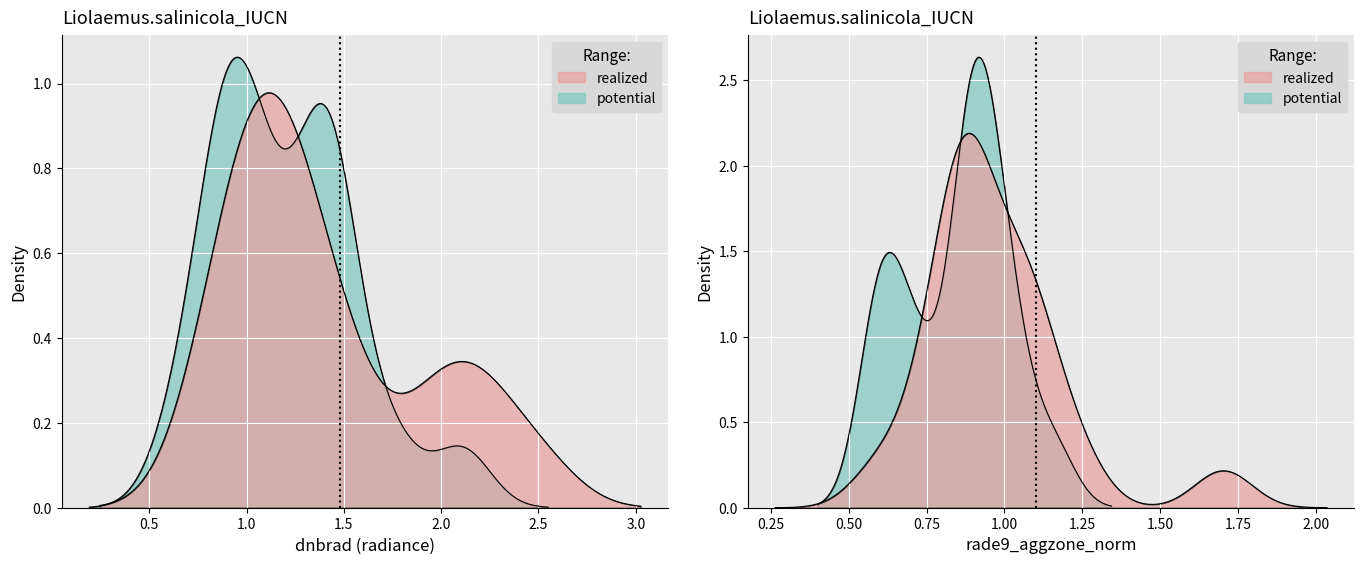

At which category does dnbrad reach its first local peak?

5